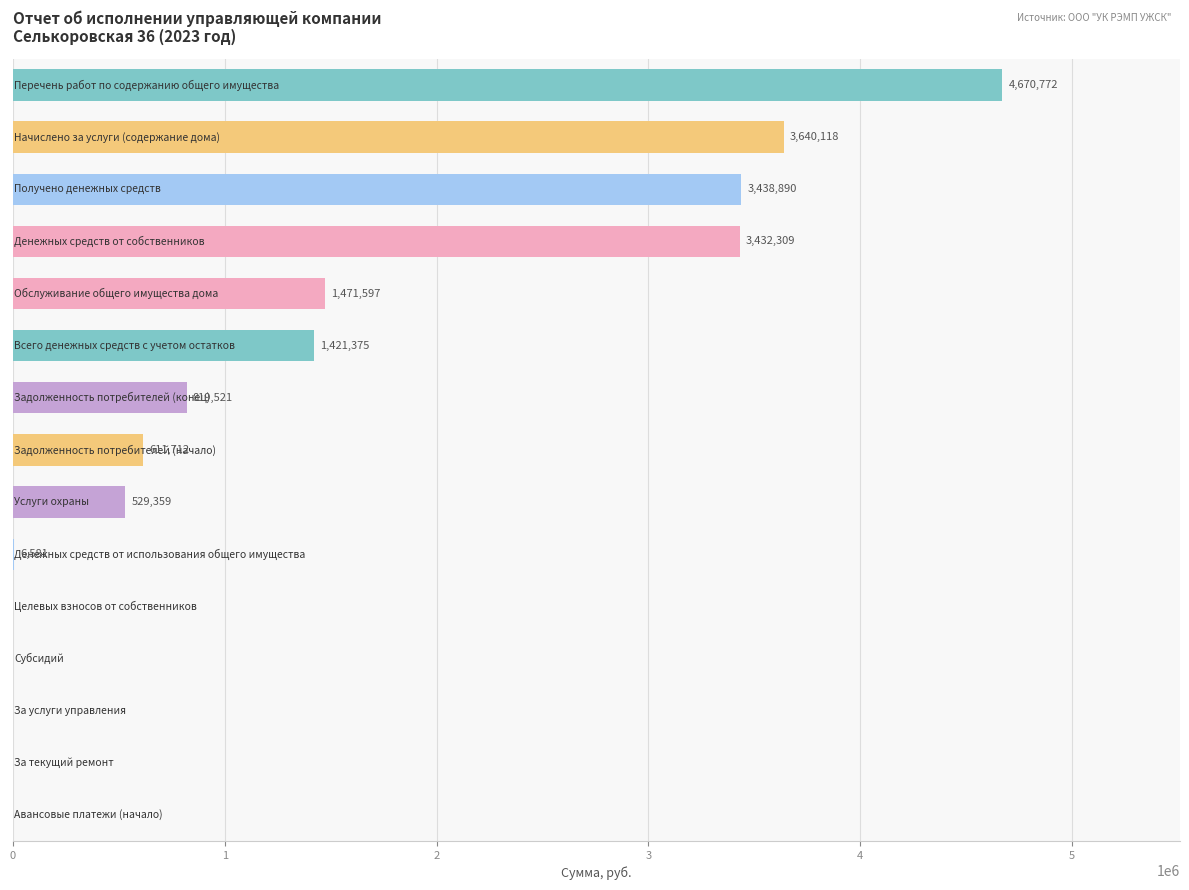

What is the difference between the maximum and minimum values?

4670771.5